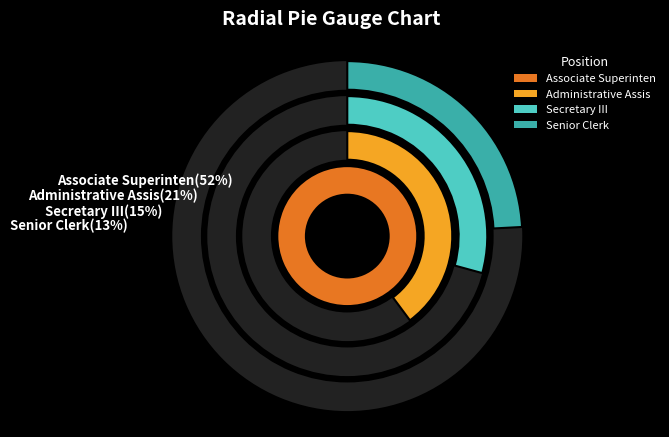

What percentage do Administrative Assis and Secretary III together represent?

35.7%